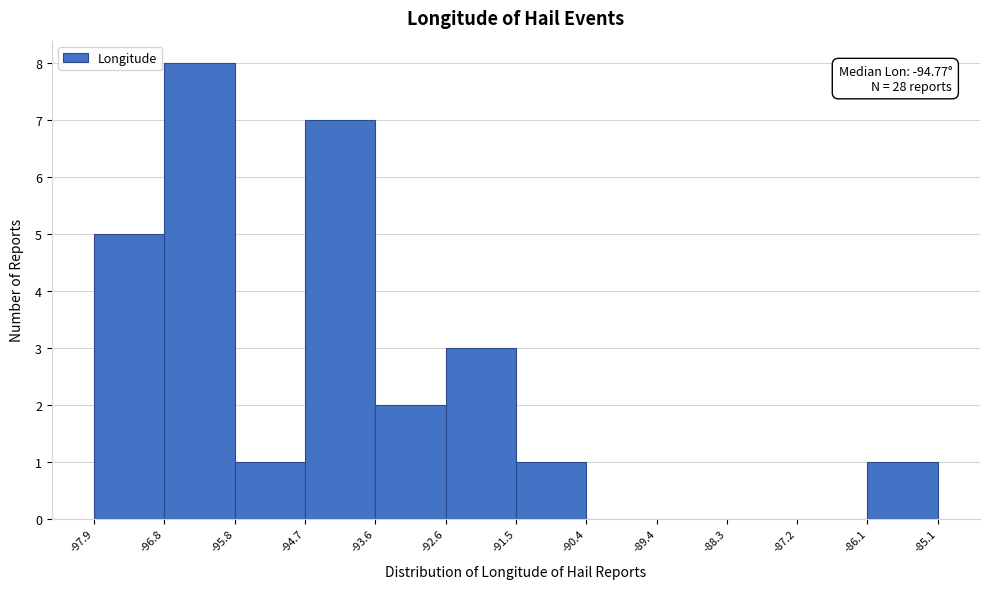

Which range on the x-axis has the tallest bar?

-96.8 to -95.8